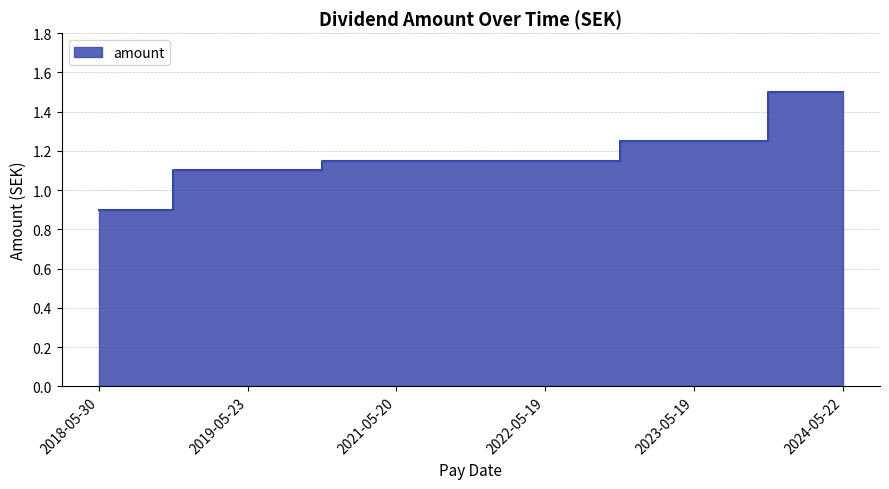

How many values are between 1 and 2?

5